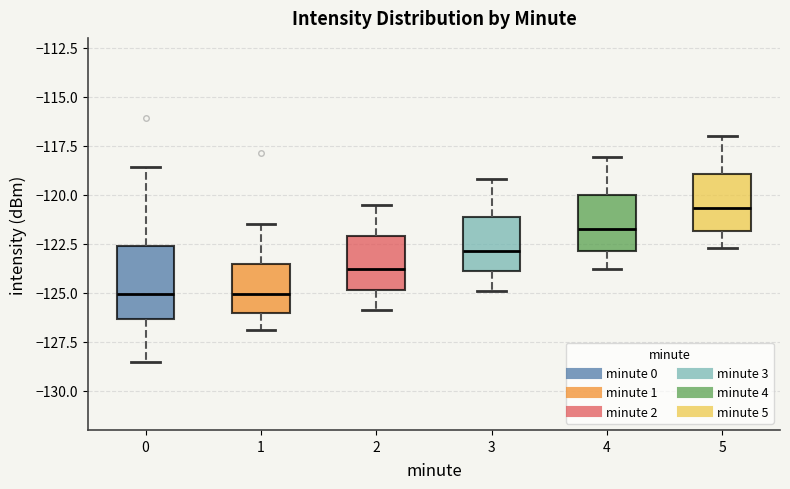

Reading left to right, read every box against the y-axis: the position of its median line, the range the box covers, and the ends of its whiskers. The values are not printed on the chart, so give them approximately, as read against the axis.

0: median -125.0, box -126.5 to -122.5, whiskers -128.5 to -118.5
1: median -125.0, box -126.0 to -123.5, whiskers -127.0 to -121.5
2: median -124.0, box -125.0 to -122.0, whiskers -126.0 to -120.5
3: median -123.0, box -124.0 to -121.0, whiskers -125.0 to -119.0
4: median -121.5, box -123.0 to -120.0, whiskers -124.0 to -118.0
5: median -120.5, box -122.0 to -119.0, whiskers -122.5 to -117.0